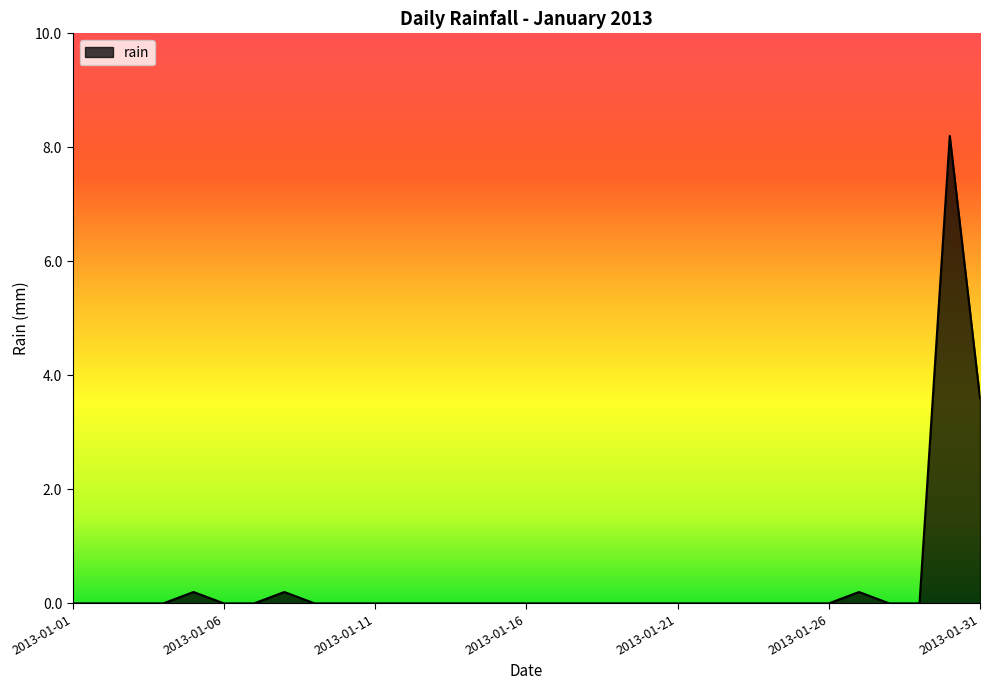

What is the greatest value displayed?

8.2